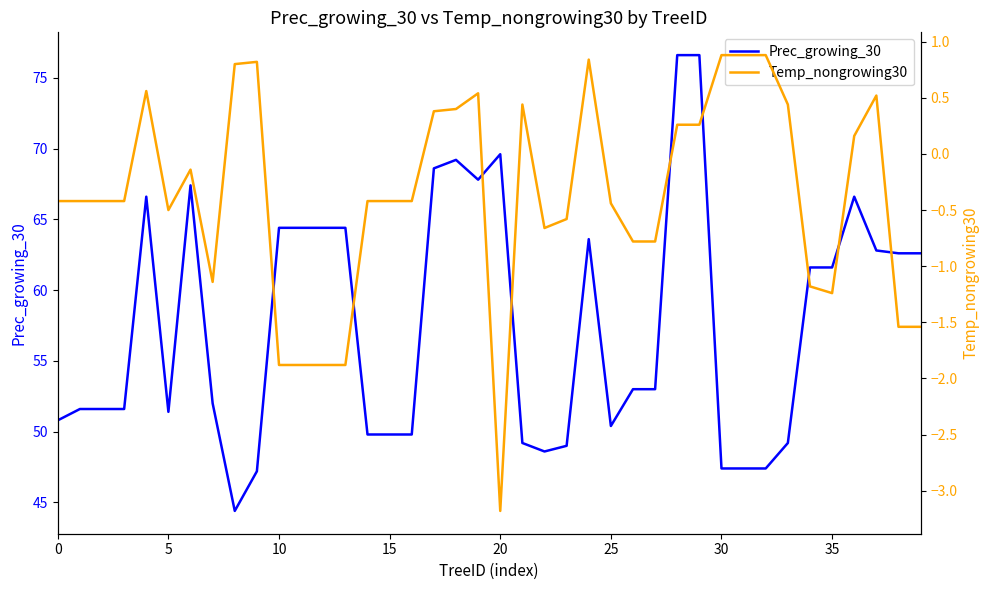

True or false: Temp_nongrowing30 and Prec_growing_30 cross at least once.

False